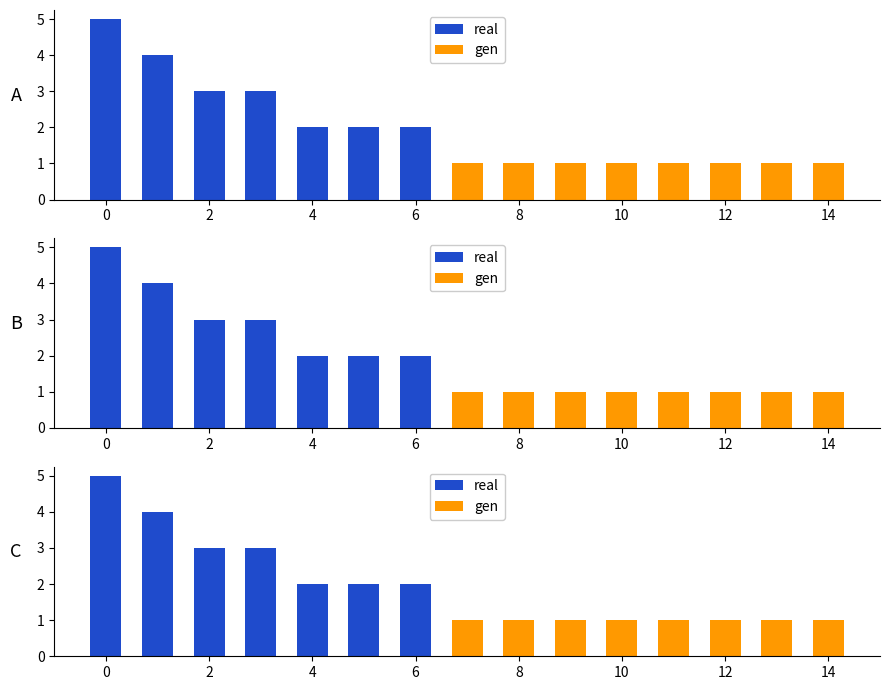

Is the value of gen at 12 greater than the value of real at 9?

No